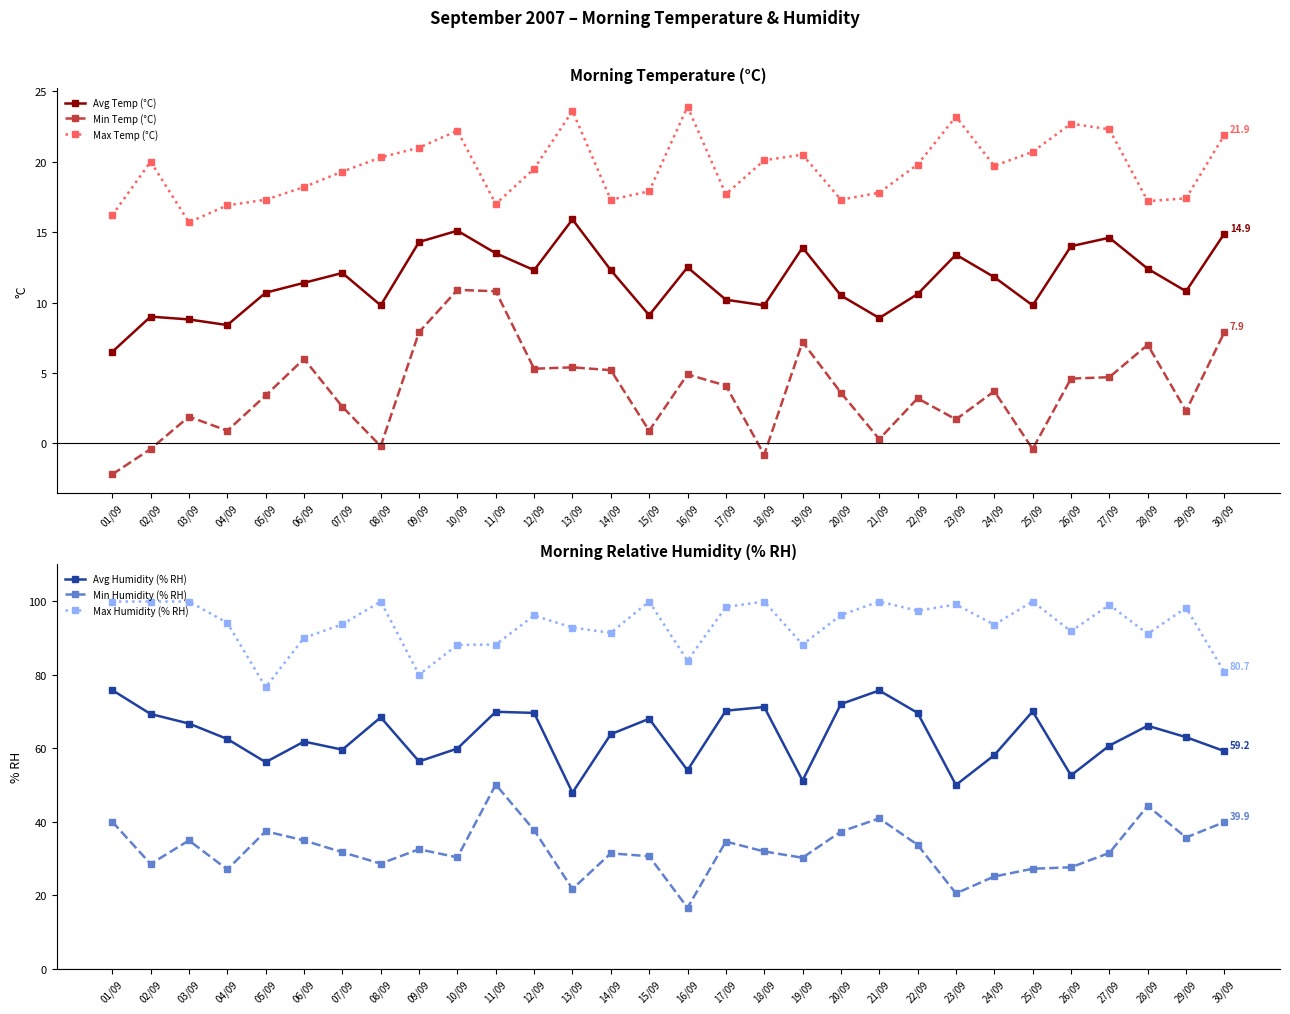

Count the number of categories in the chart.

30